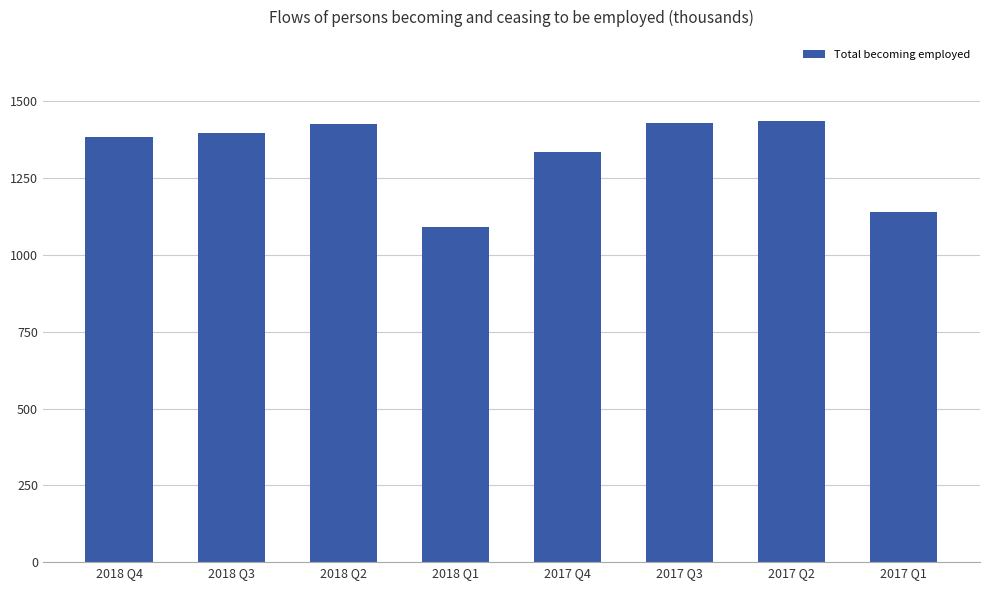

What is the sum of all values?

10639.4